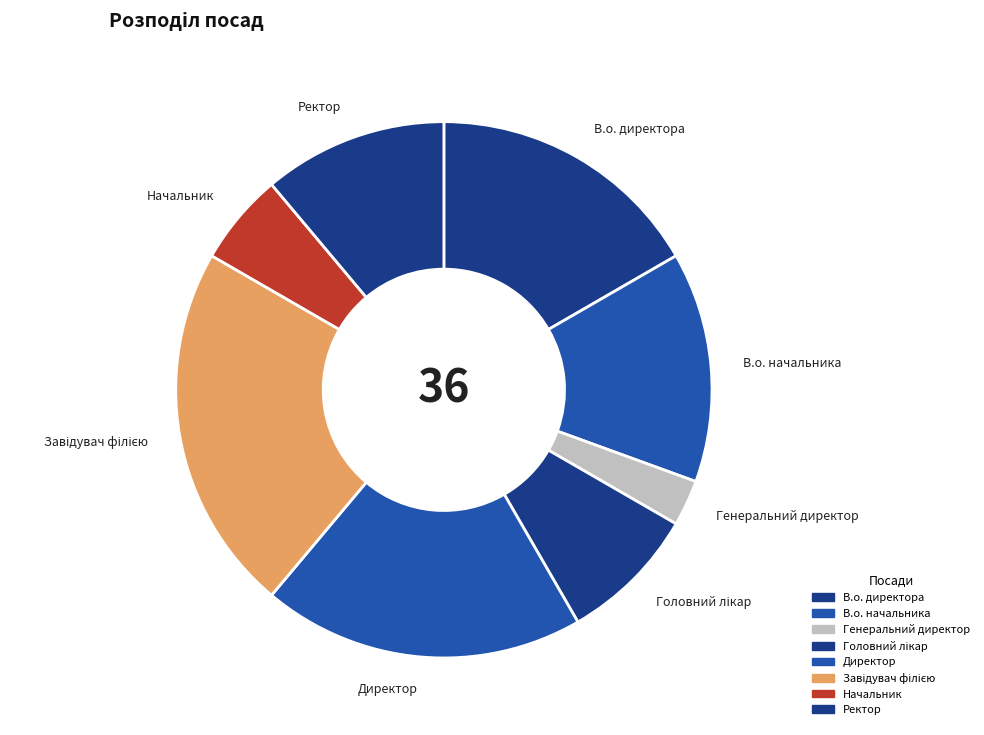

Which category has the smallest portion of the pie?

Генеральний директор